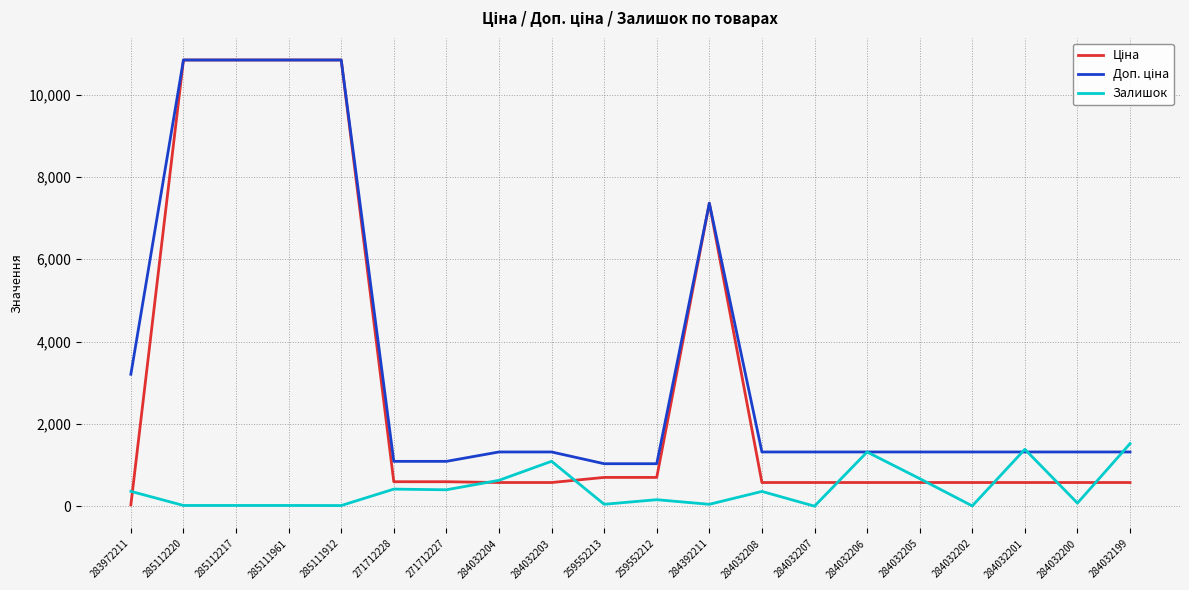

Is it true that Залишок equals 1090.0 at 284032203?

True